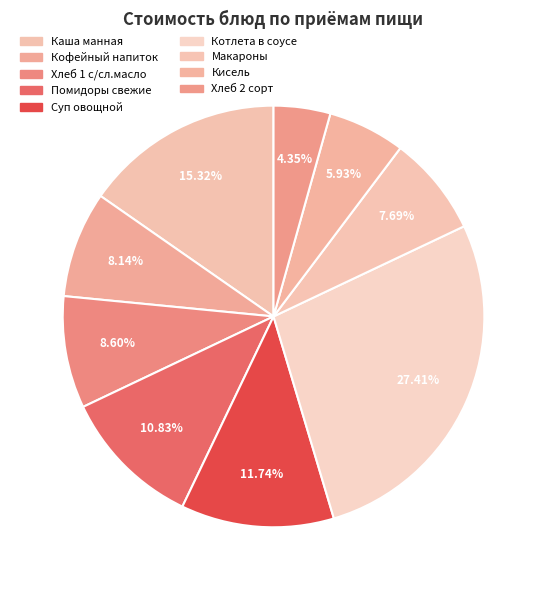

How many segments does this pie chart have?

9